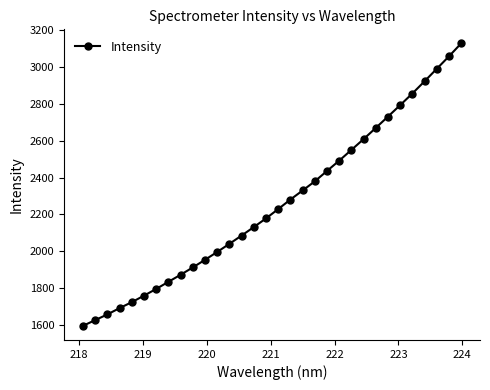

What is the difference between the maximum and minimum values?

1534.7